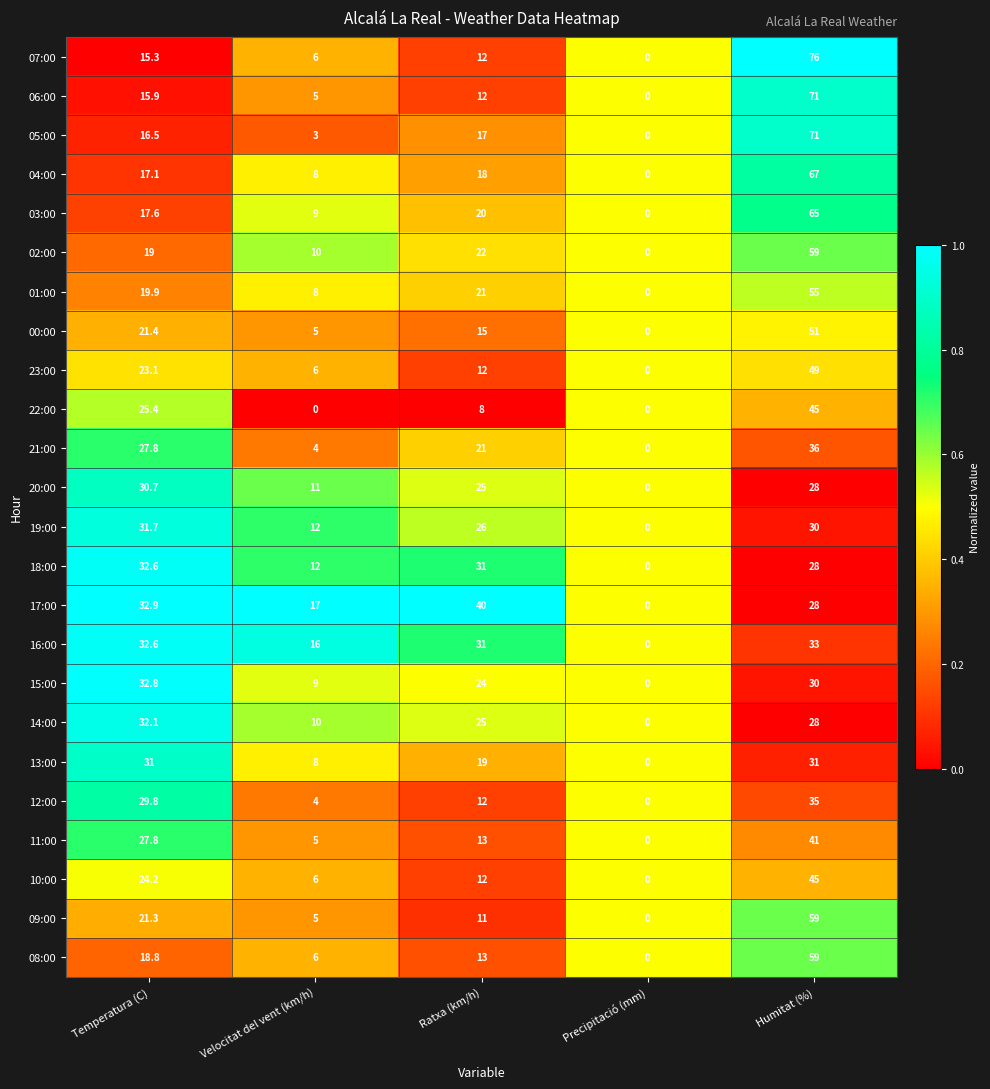

How many distinct data groups are displayed?

24